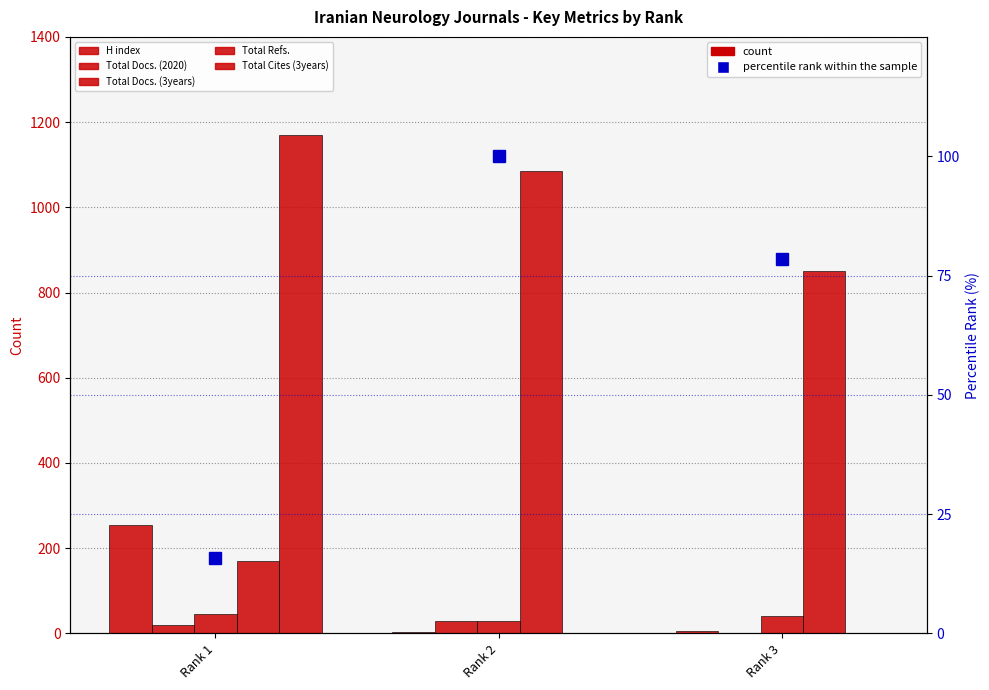

At how many categories does at least one series exceed 251?

3